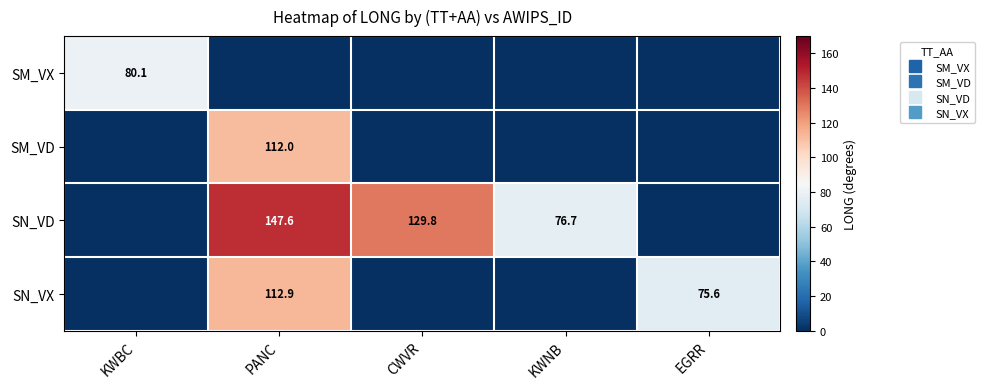

Is it true that SN_VD equals 129.8 at CWVR?

True